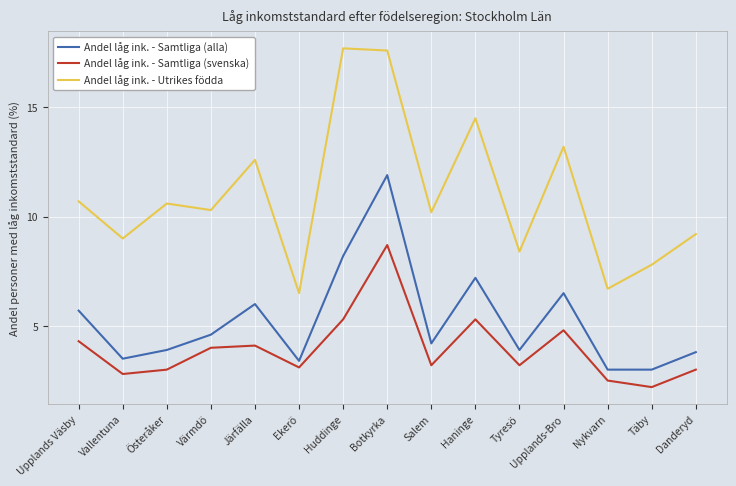

At which category does the chart reach its minimum across all series?

Täby